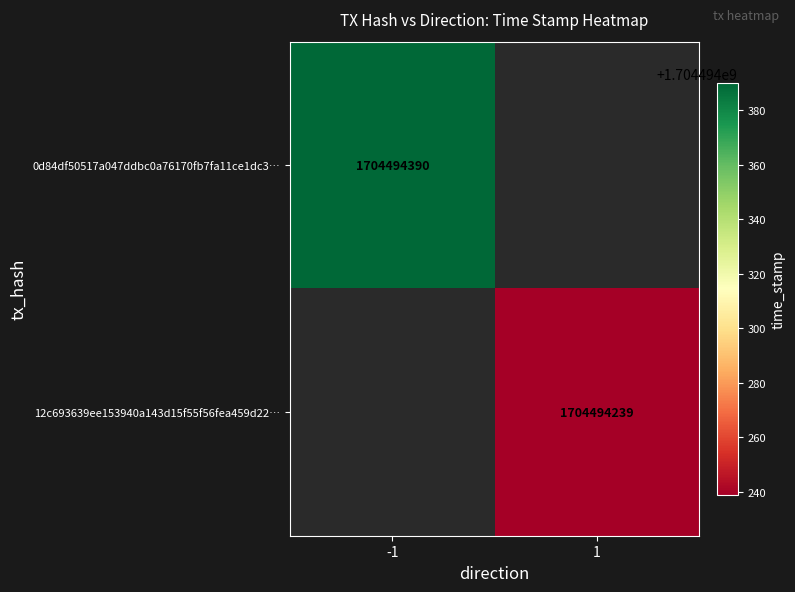

The value of 0d84df50517a047ddbc0a76170fb7fa11ce1dc3 at time_stamp is 1704494390. True or false?

True